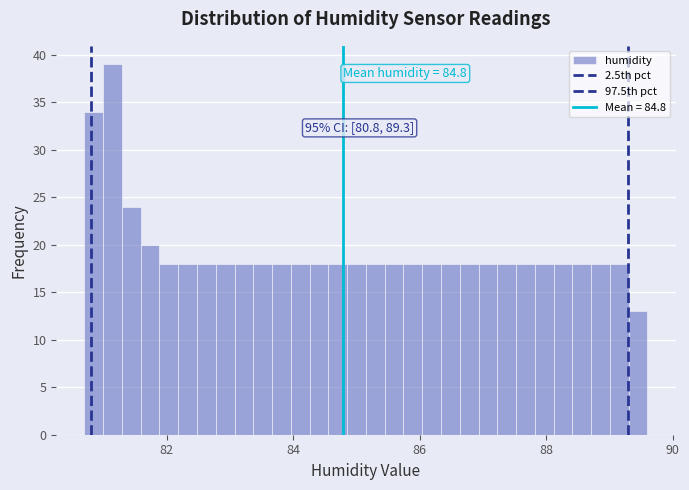

Around what value on the x-axis is the tallest bar? Give the approximate position of its centre, as read against the axis.

81.2